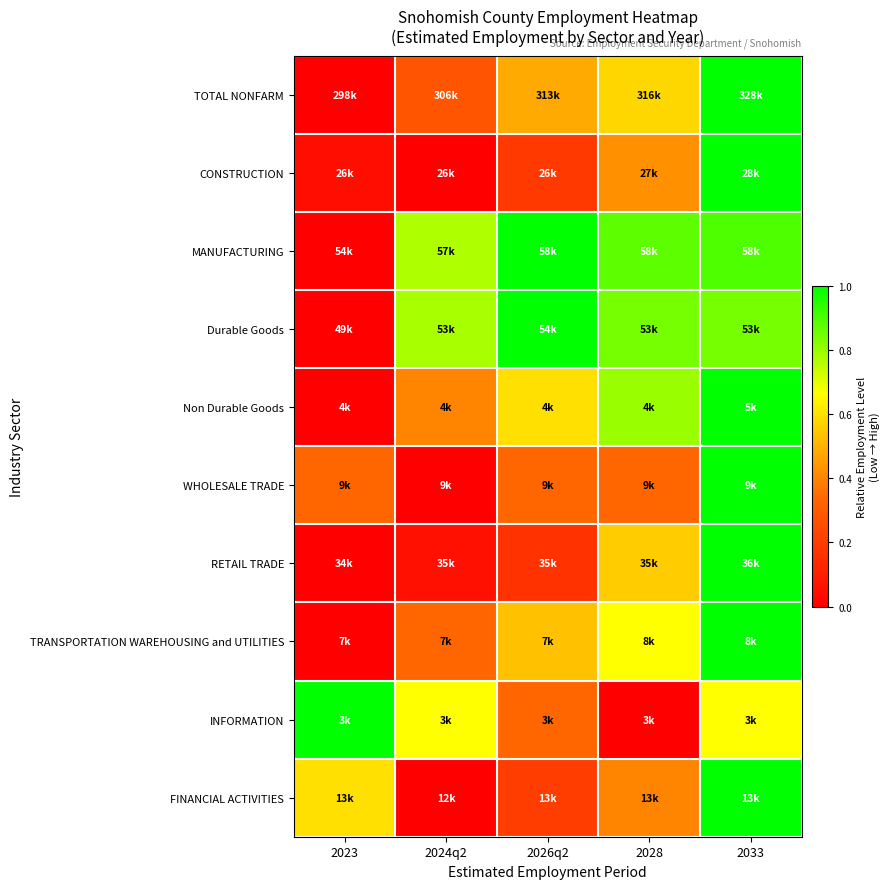

Which has a higher value, 2023 or 2024q2?

2024q2